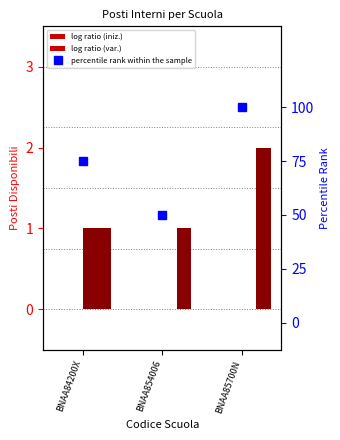

What is the maximum value shown in the chart?

100